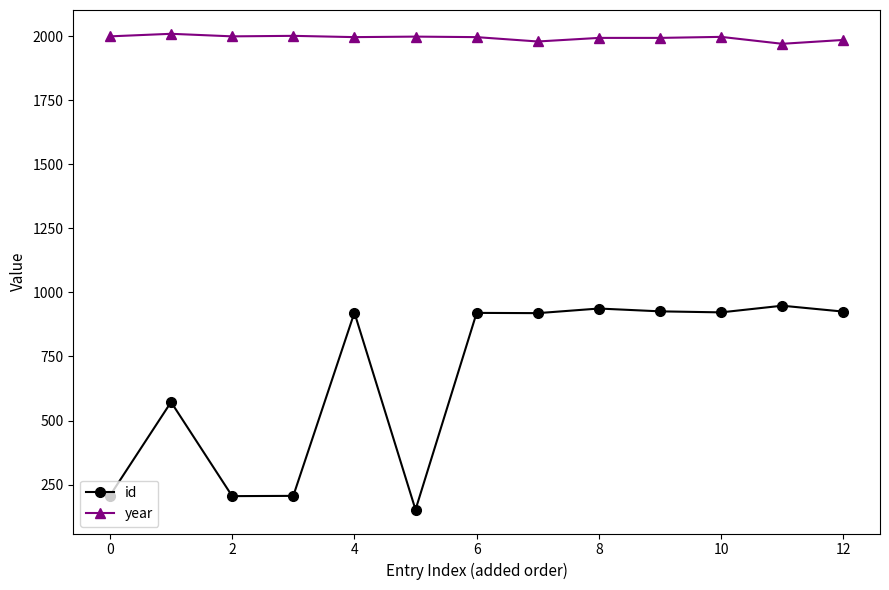

True or false: id and year intersect in this chart.

False